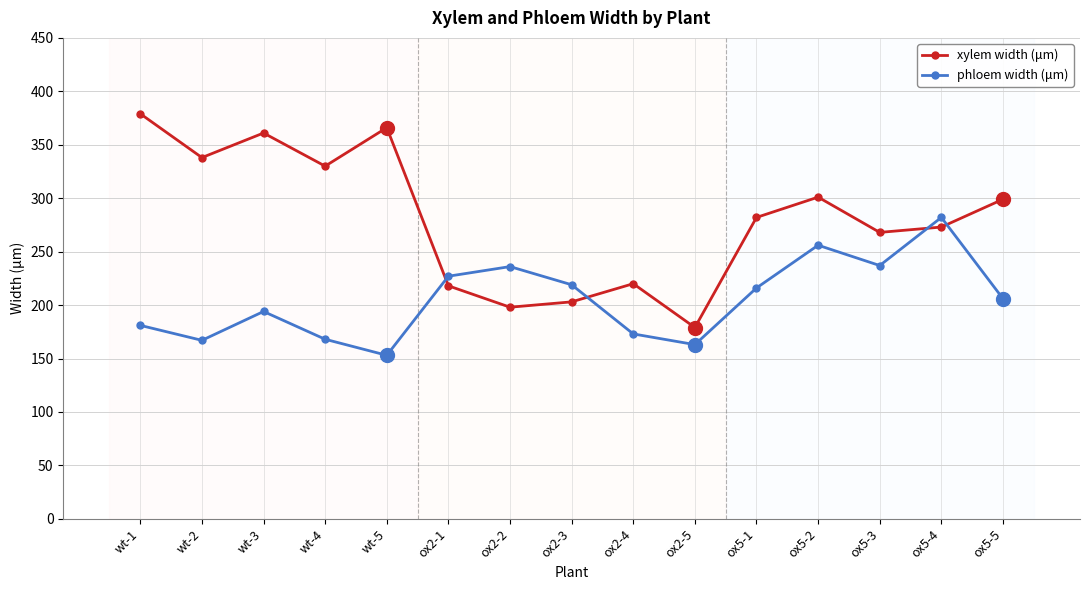

What position from the left is wt-2?

2